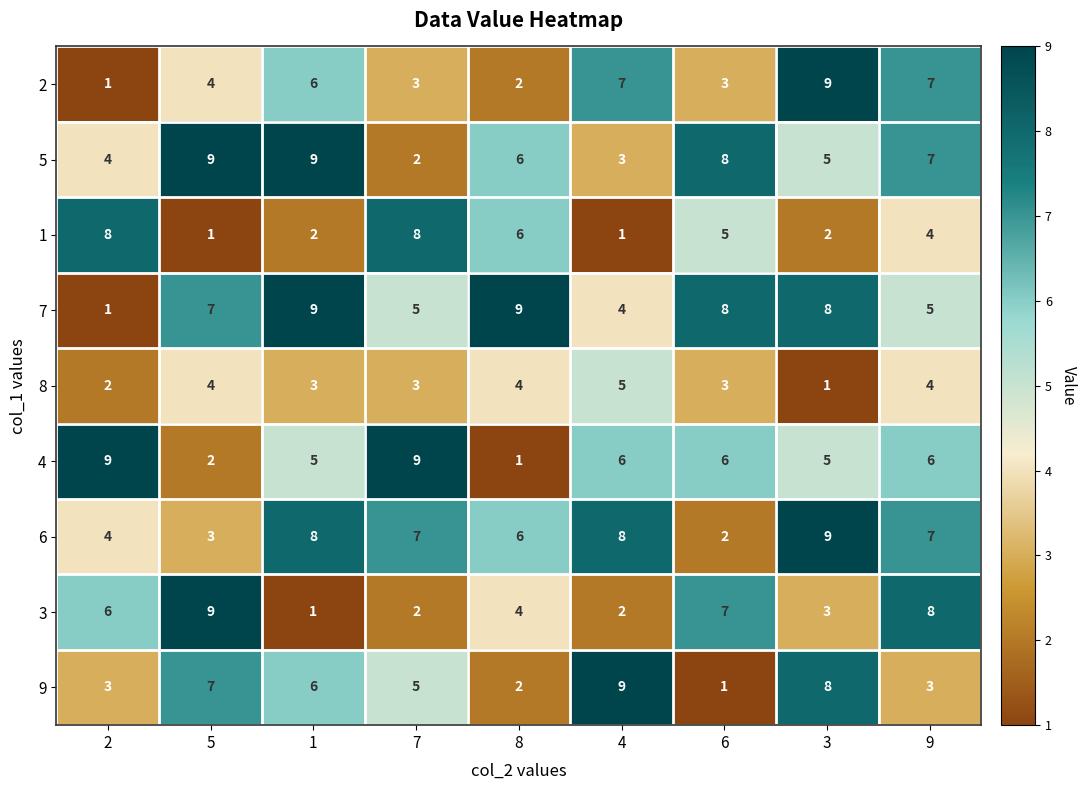

The value of 7 at 5 is 2. True or false?

False